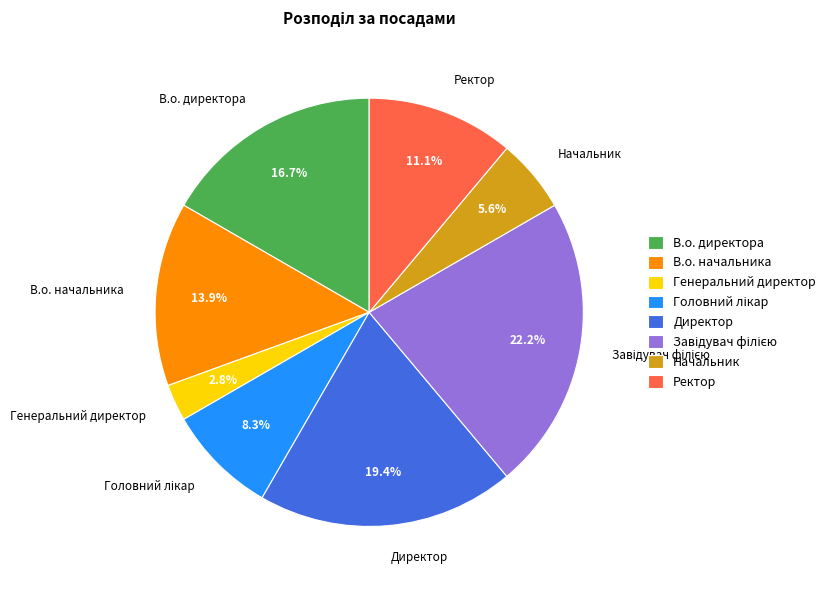

To the nearest percent, what portion does Директор represent?

19%